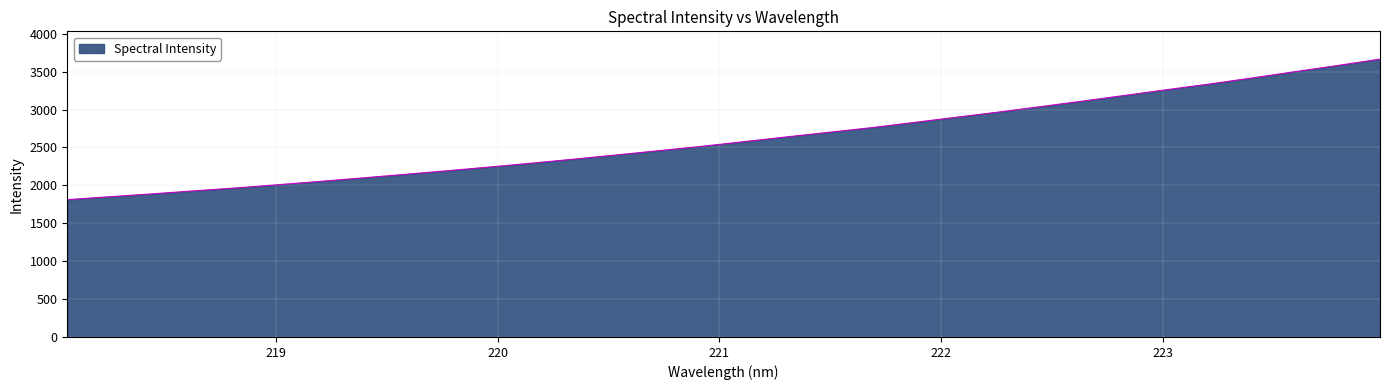

What is the minimum value shown in the chart?

1811.3